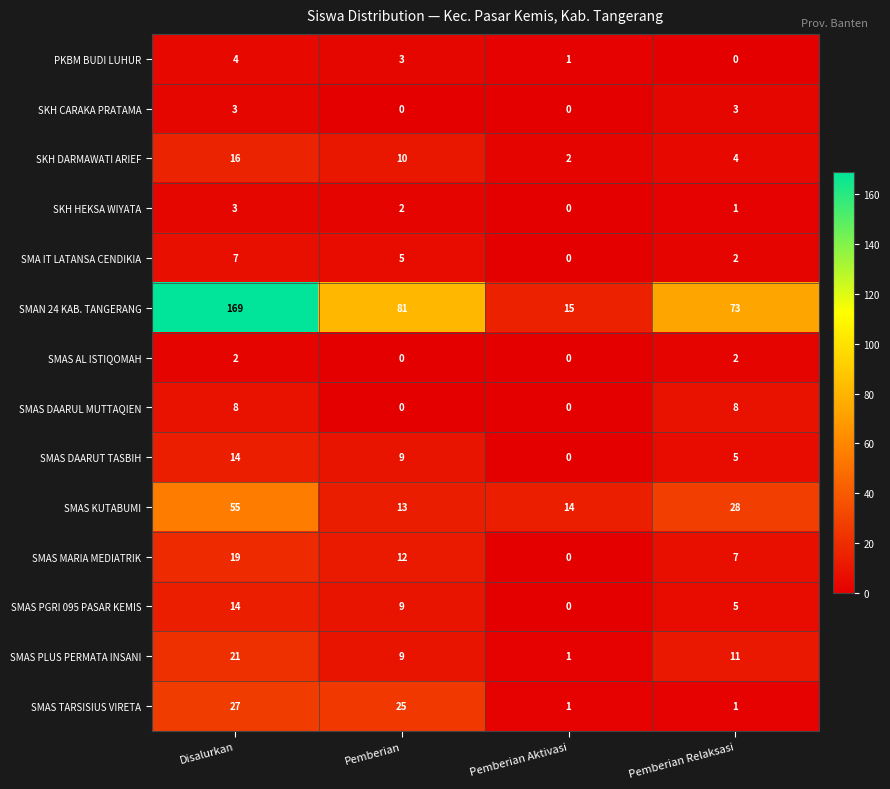

List the labels in order of SMAS MARIA MEDIATRIK value, largest first.

Disalurkan, Pemberian, Pemberian Relaksasi, Pemberian Aktivasi